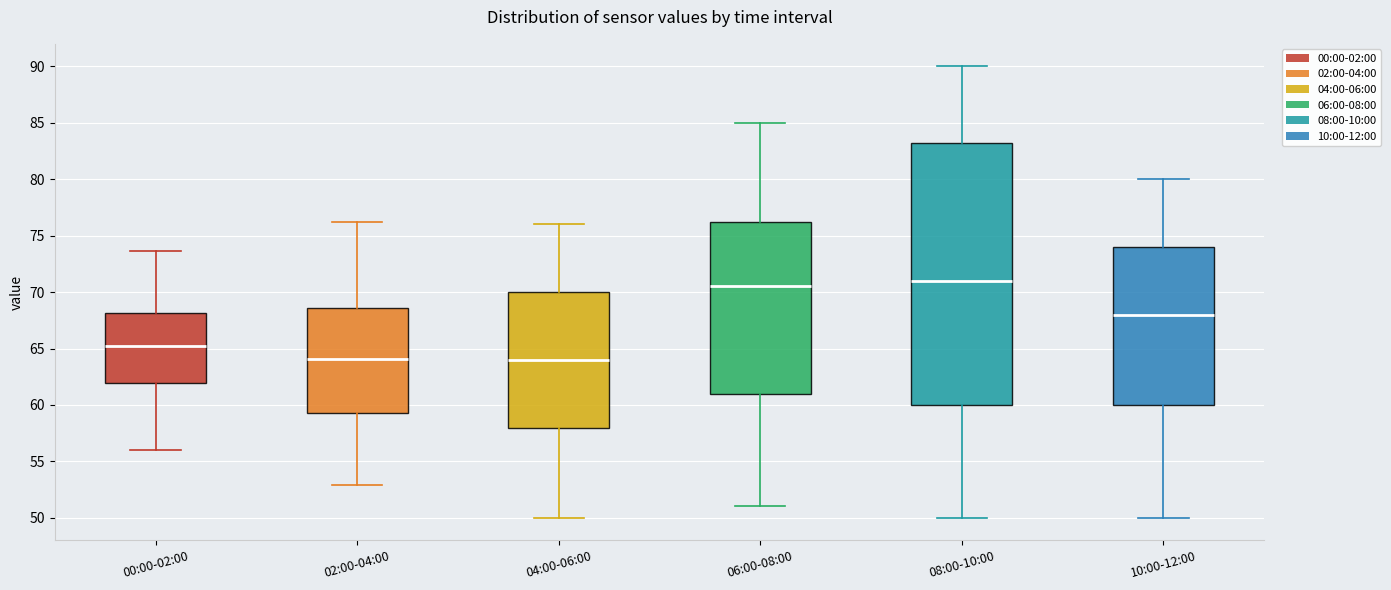

Comparing the boxes themselves (not the whiskers), which one is the tallest?

08:00-10:00